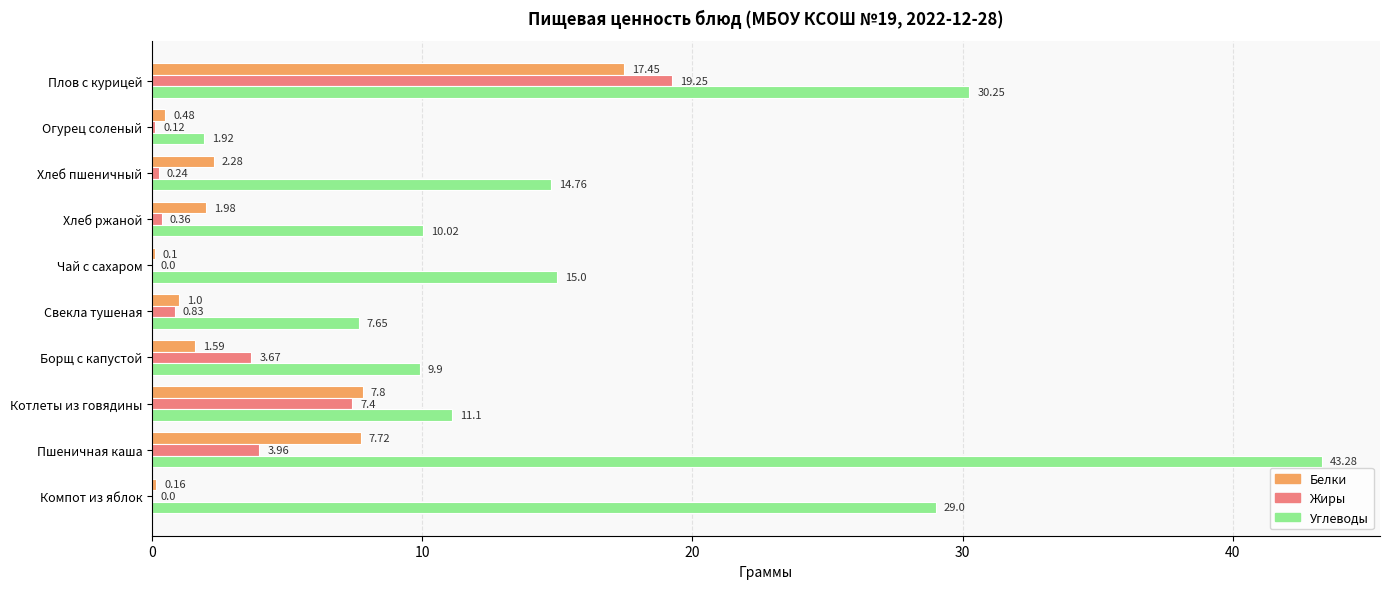

At which category is the sum across all series the highest?

Плов с курицей